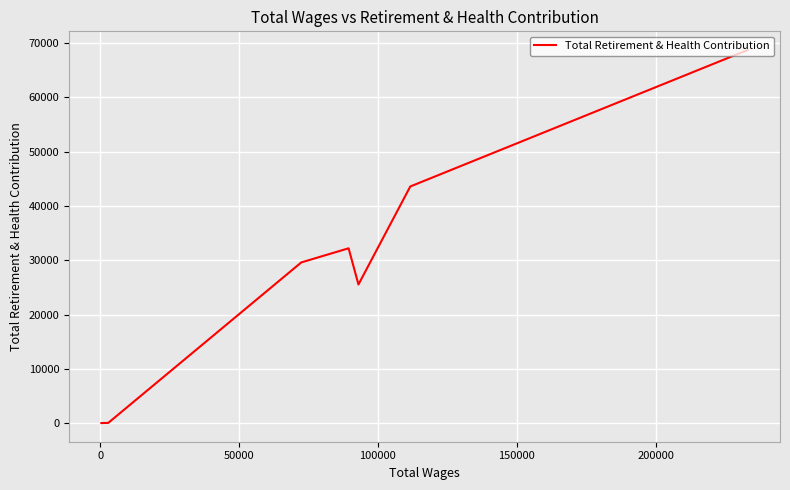

What is the difference between the maximum and minimum values?

68730